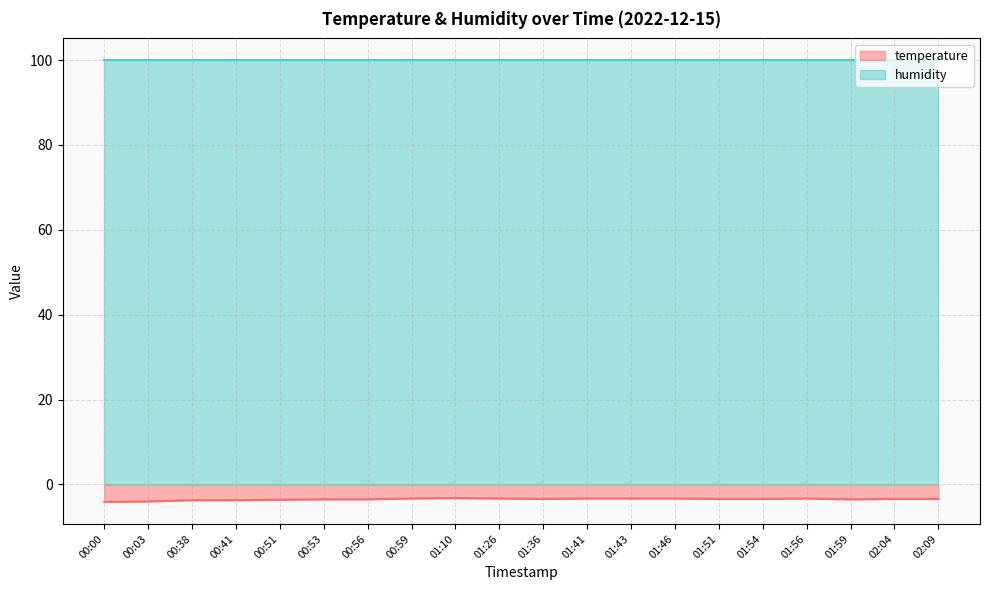

What is the approximate value at 00:41?

-3.7